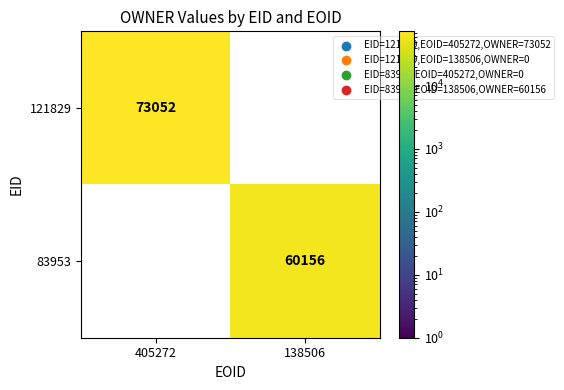

Rank the series by their average value, from lowest to highest.

83953, 121829